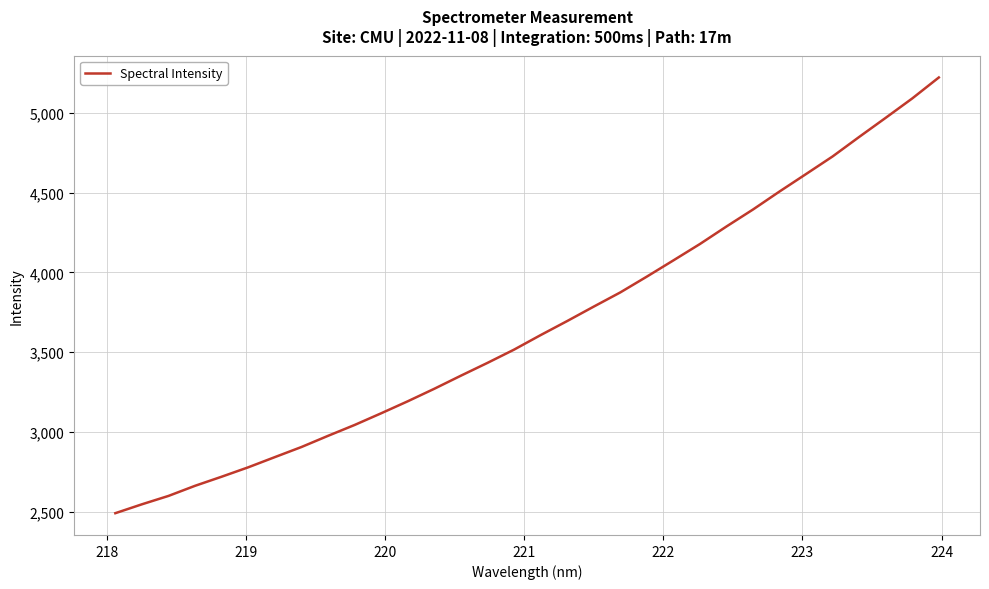

What is the maximum value shown in the chart?

5220.5